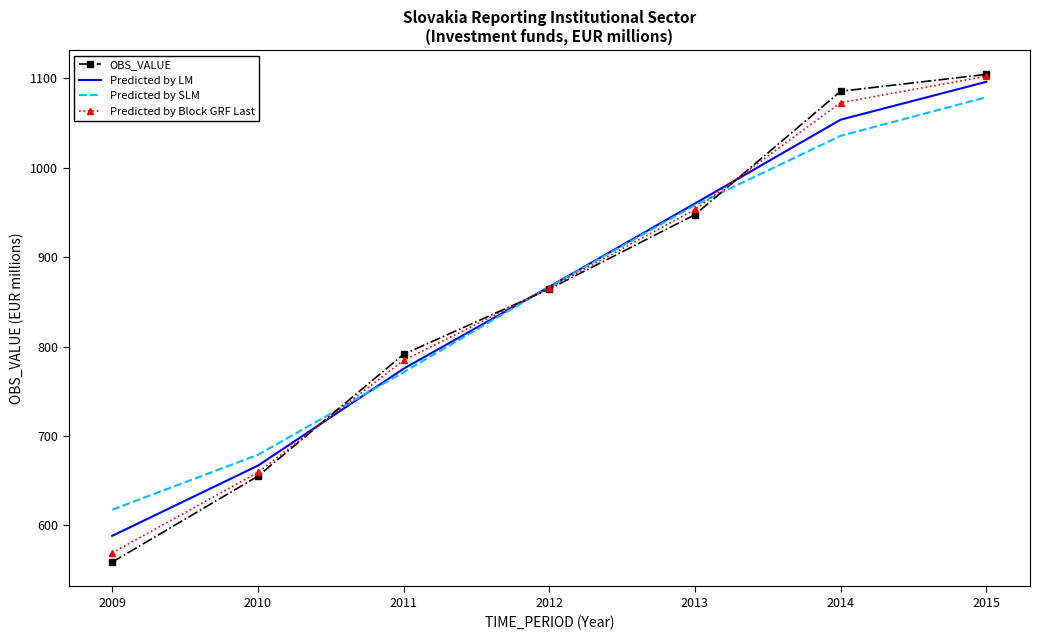

What is the total value across all series at 2010?

2660.1